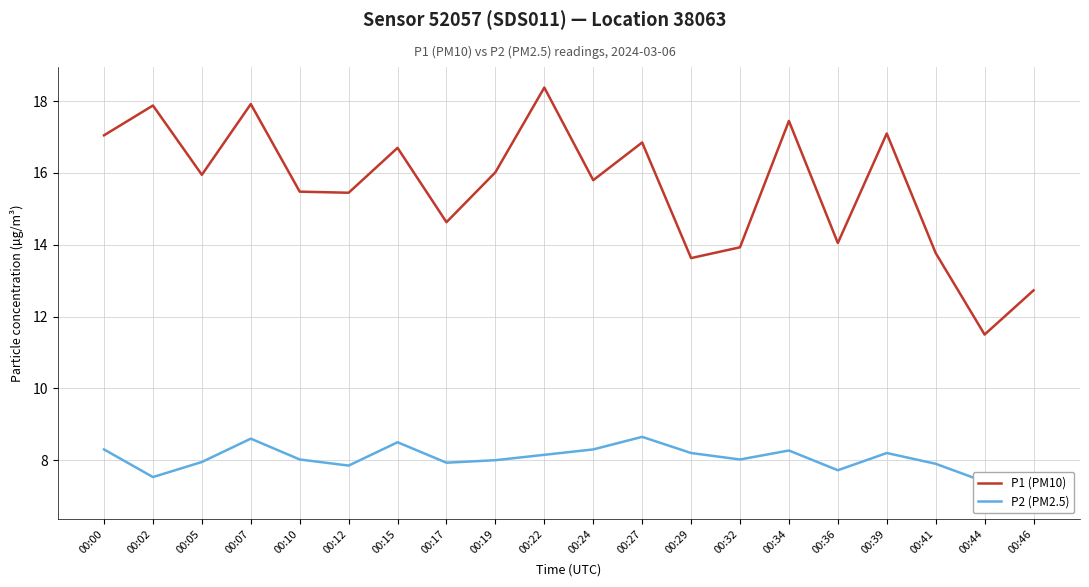

How many data points in P2 (PM2.5) are above 8?

11